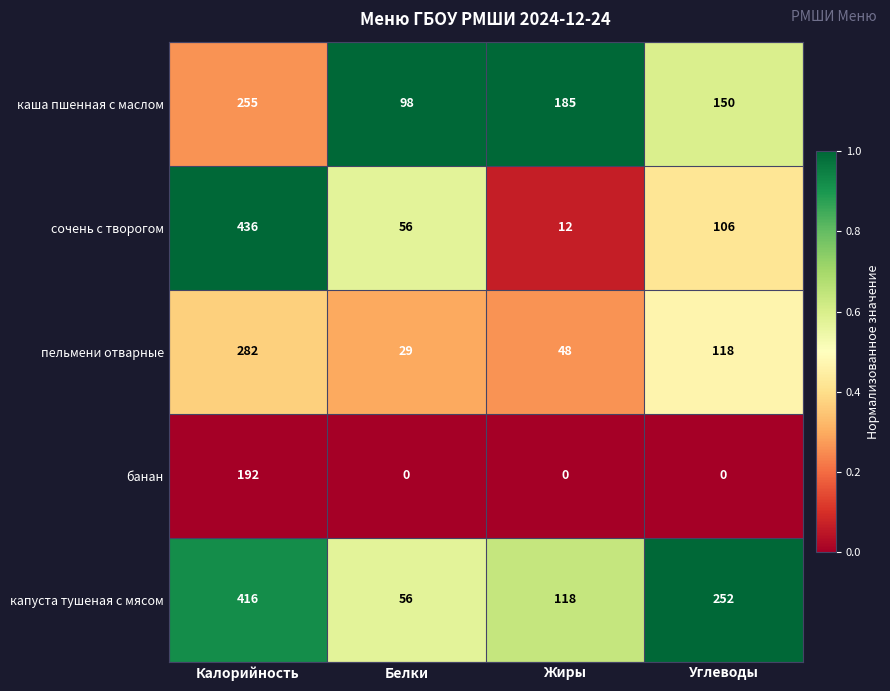

Read the каша пшенная с маслом value at Углеводы, to the nearest 5.

150